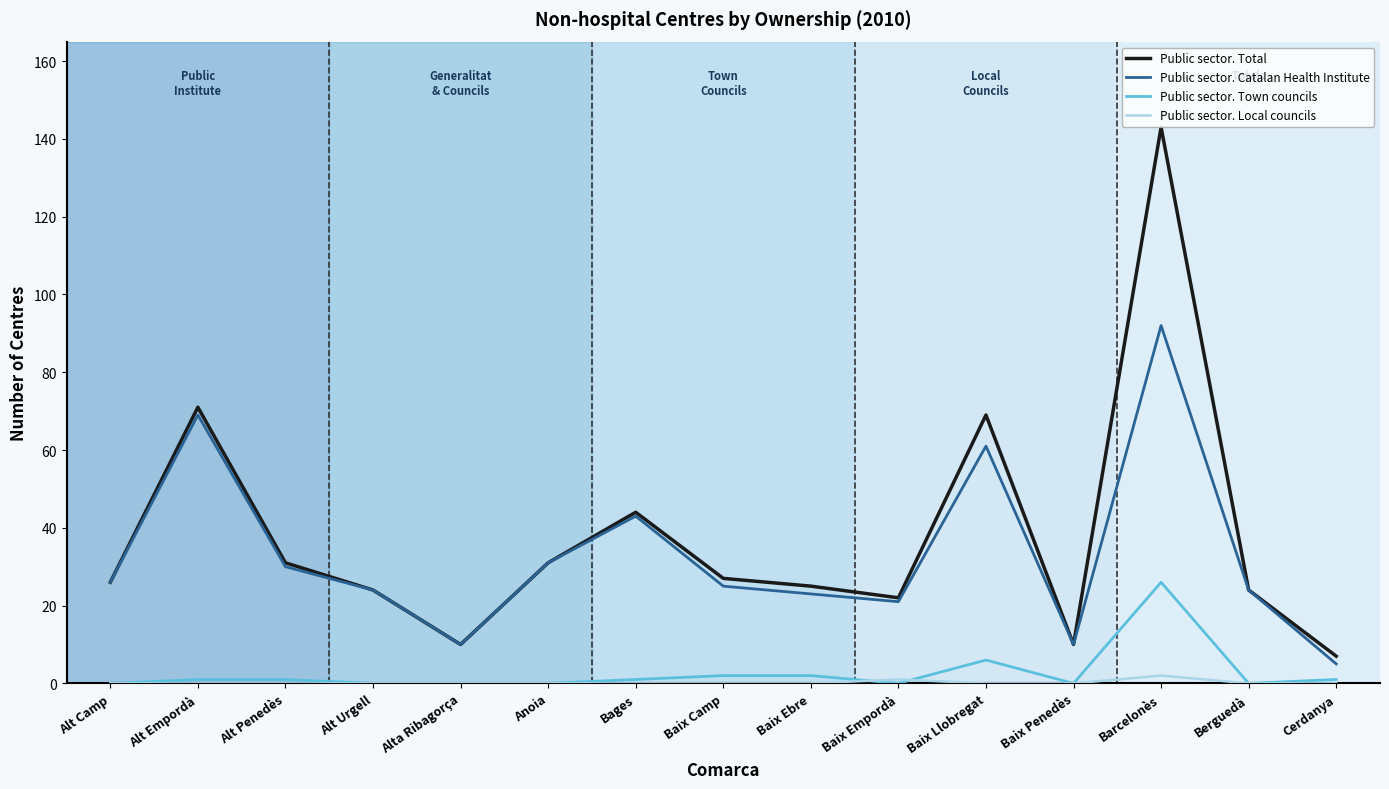

True or false: Public sector. Total has more than 1 points higher than both neighbors.

True